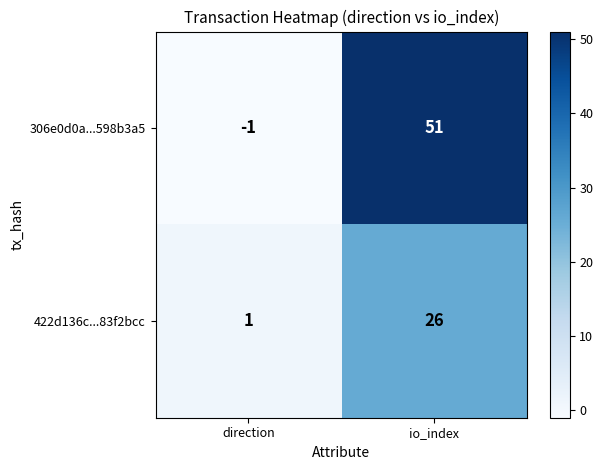

What is the spread (max minus min) of values at io_index?

25